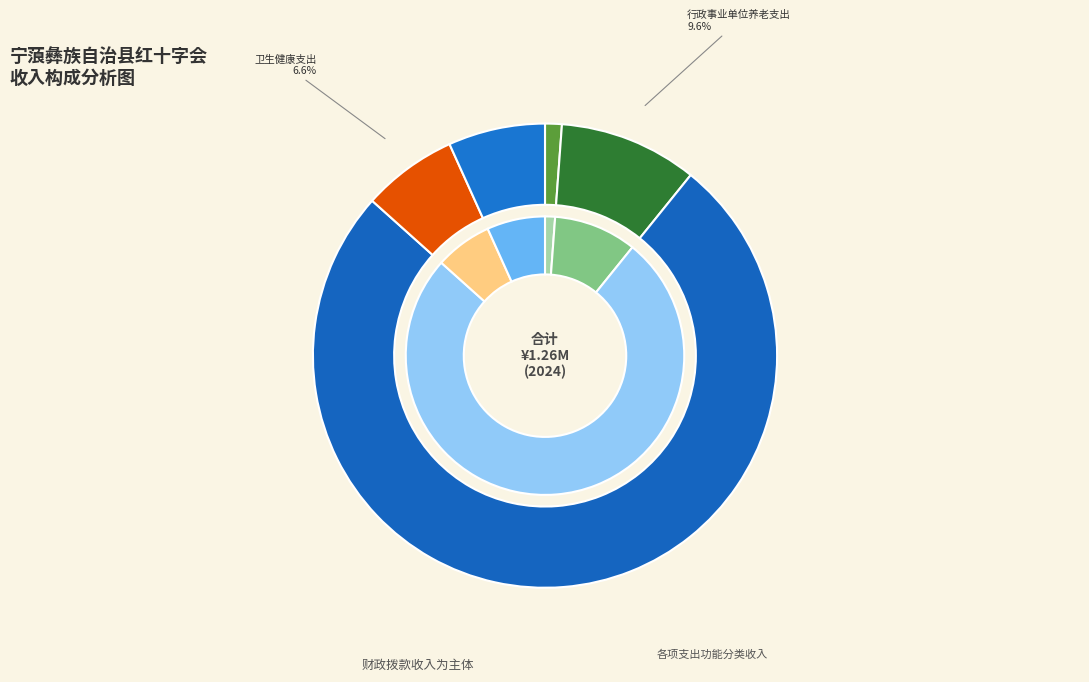

Does 卫生健康支出 represent more than half of the total?

No